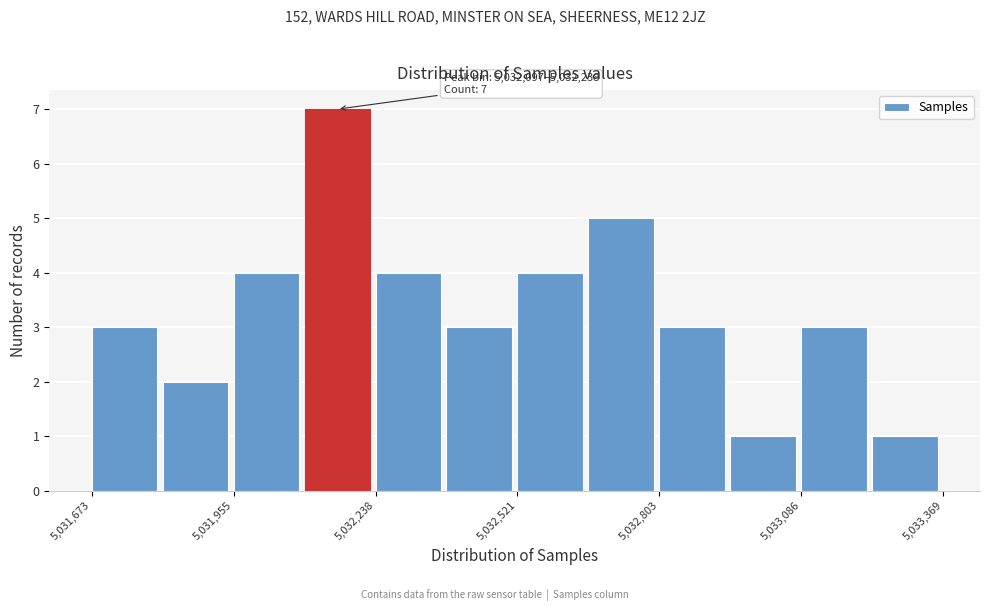

Around what value on the x-axis is the tallest bar? Give the approximate position of its centre, as read against the axis.

5032150